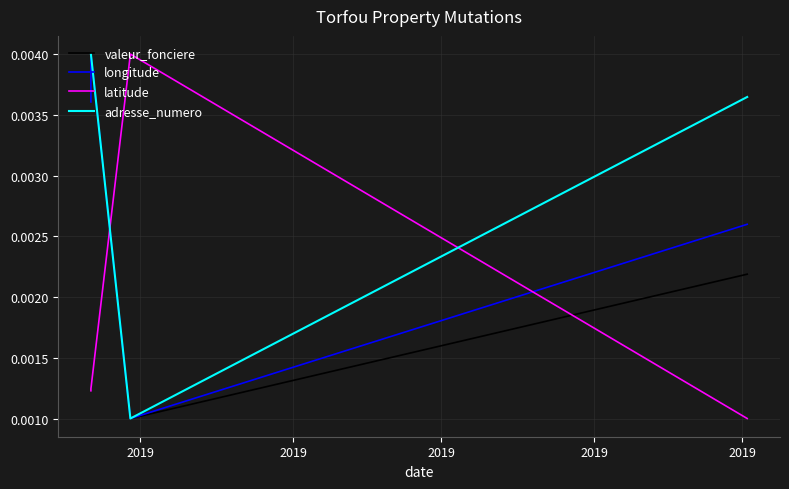

How many distinct data groups are displayed?

4